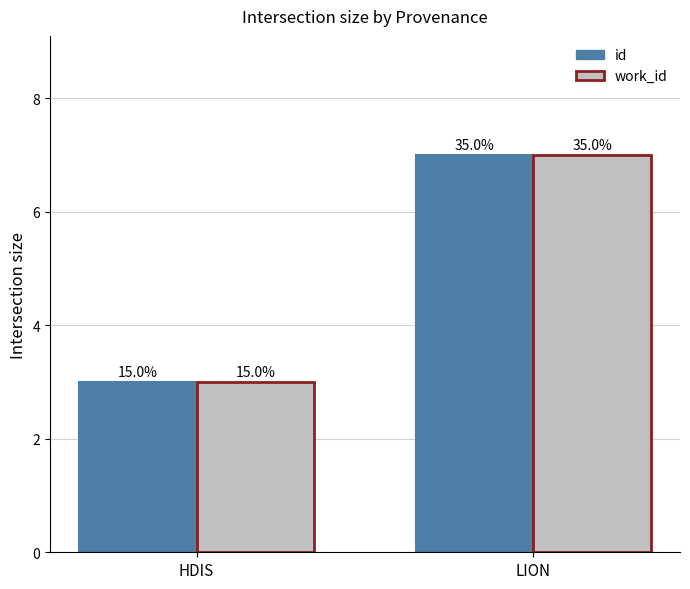

What is the label of the 1st bar from the left?

HDIS